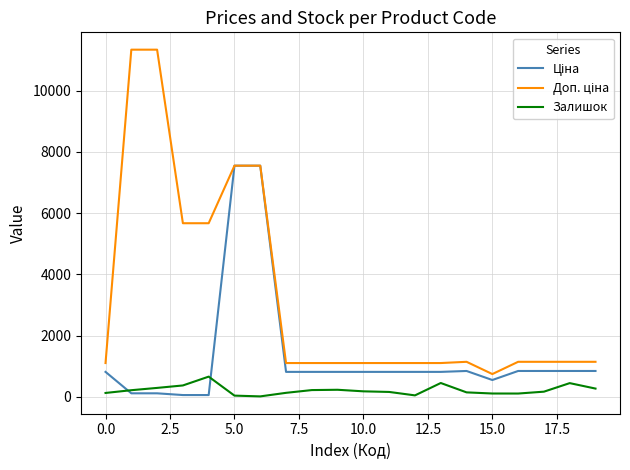

Count the number of categories in the chart.

20